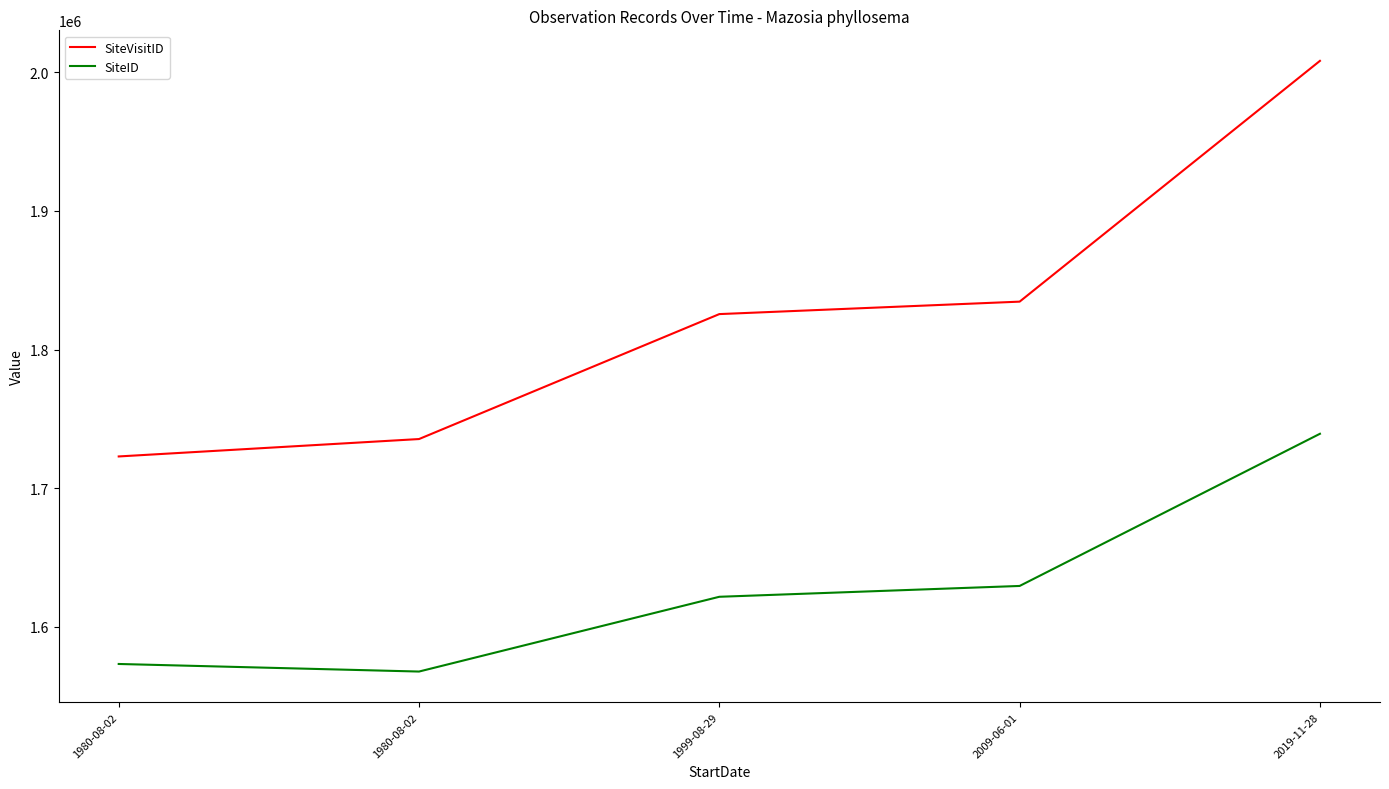

What are all the series names shown in the legend?

SiteVisitID, SiteID